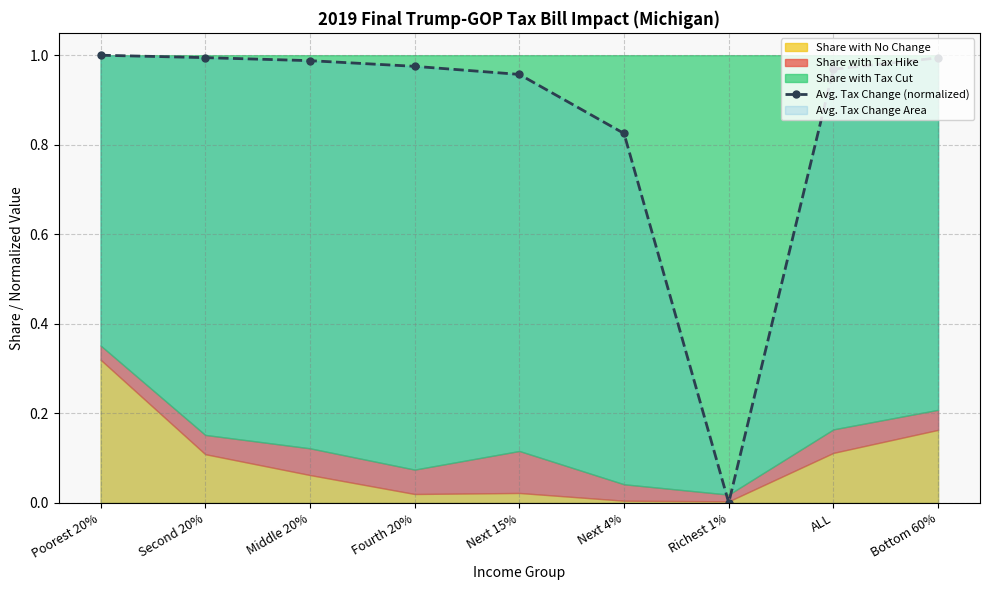

True or false: the data shows 1.0 at Bottom 60%.

True